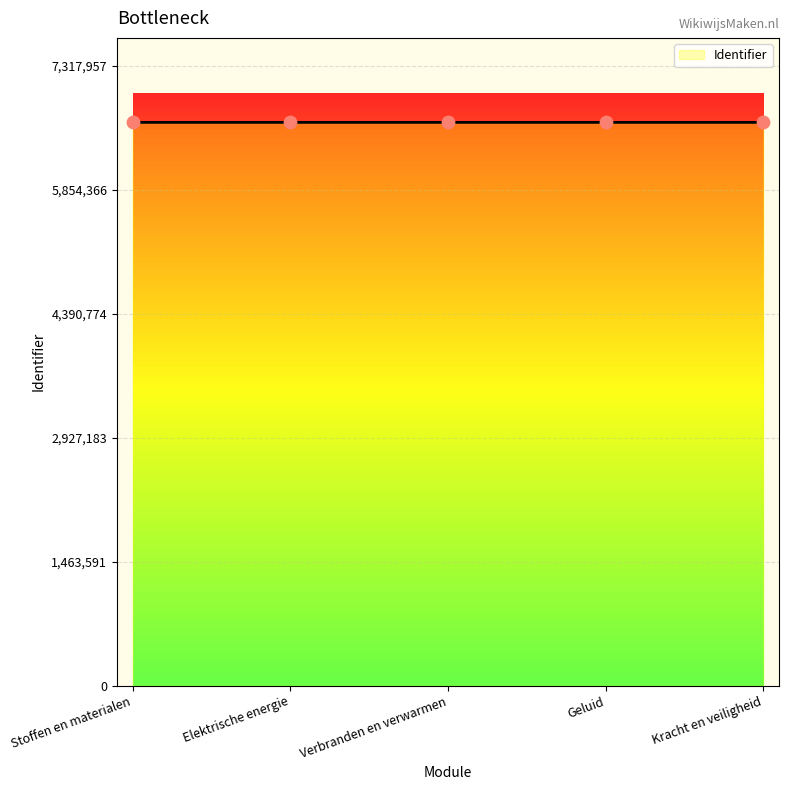

Approximately how many times larger is the value at Kracht en veiligheid compared to Verbranden en verwarmen?

1.0